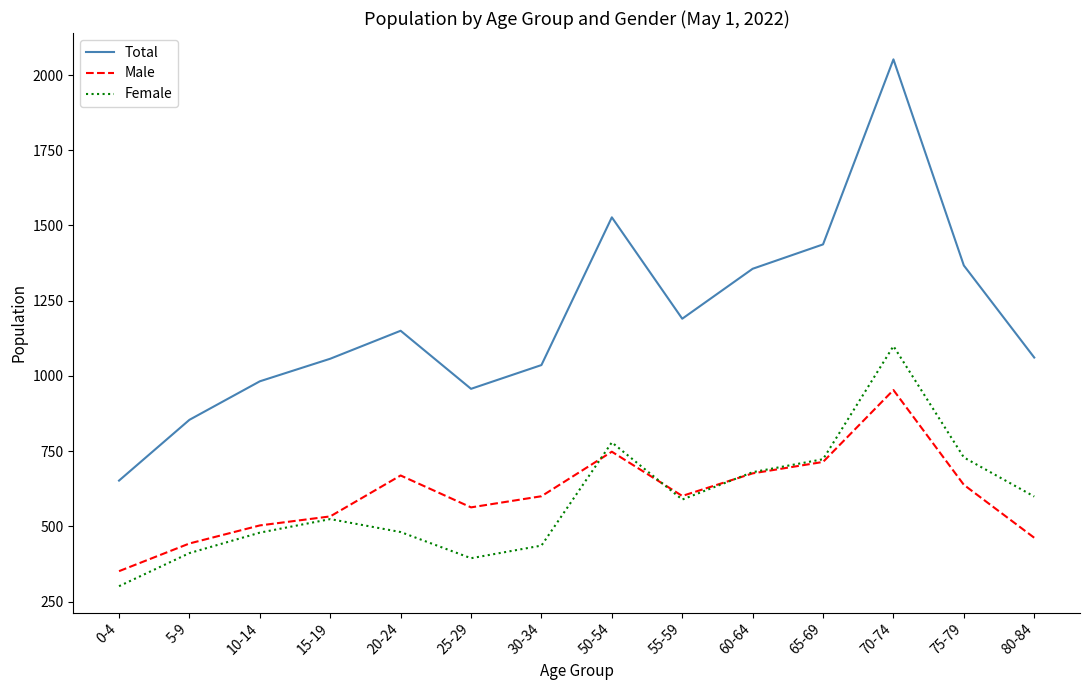

Which series changed the most between 15-19 and 60-64?

Total